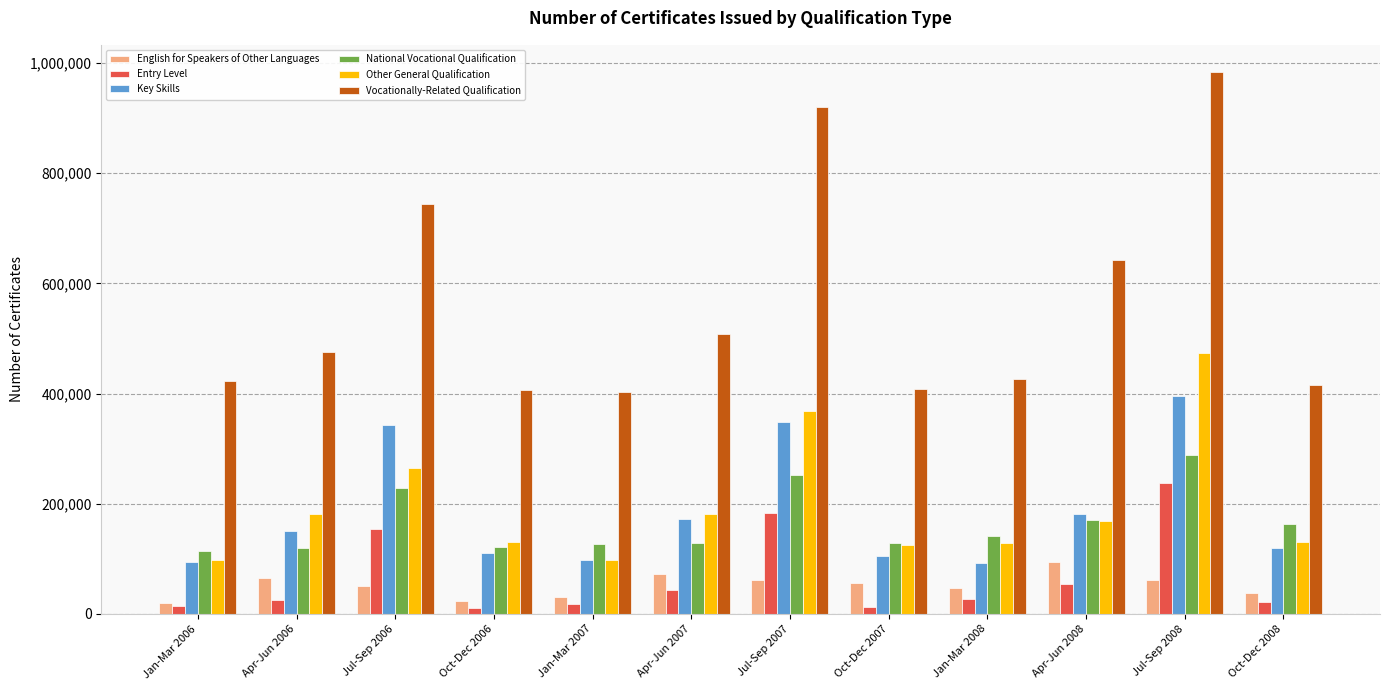

What is the highest value of the Key Skills series?

396300